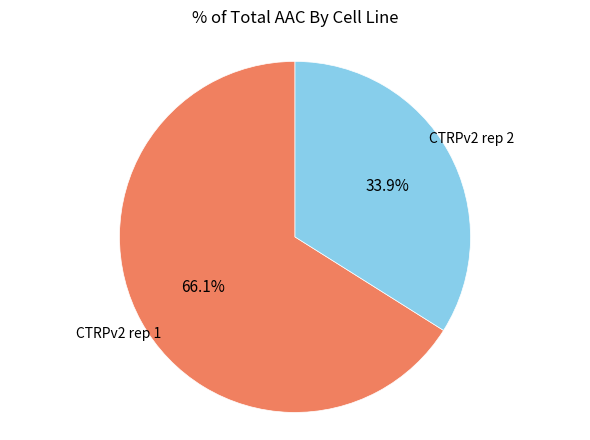

Does any single category account for the majority?

Yes